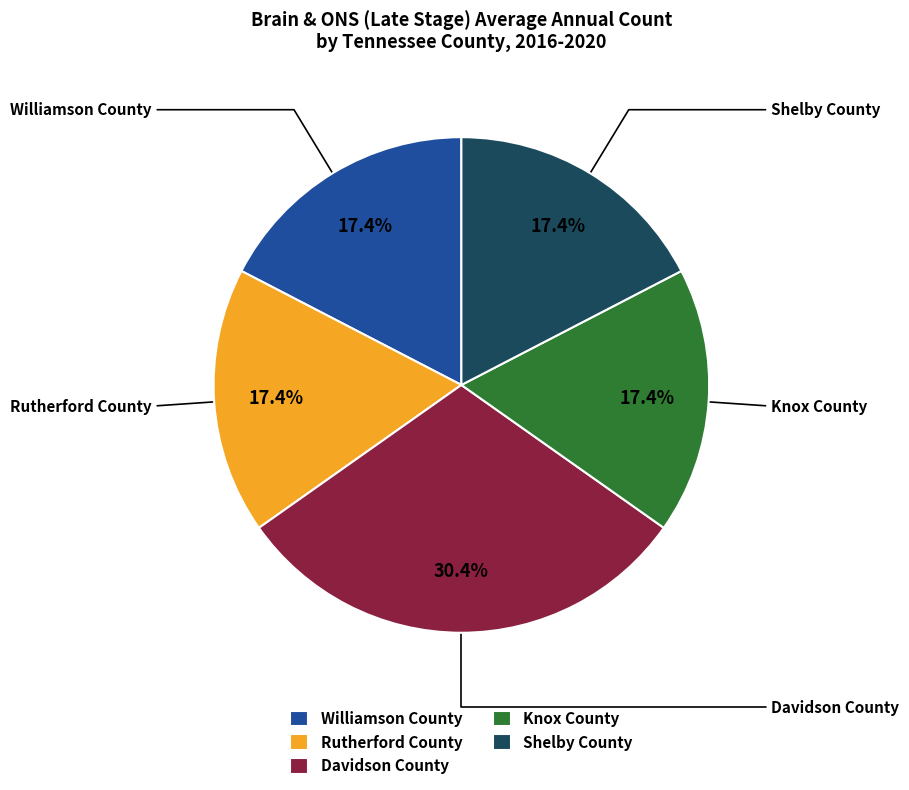

What portion of the pie excludes Shelby County?

82.6%